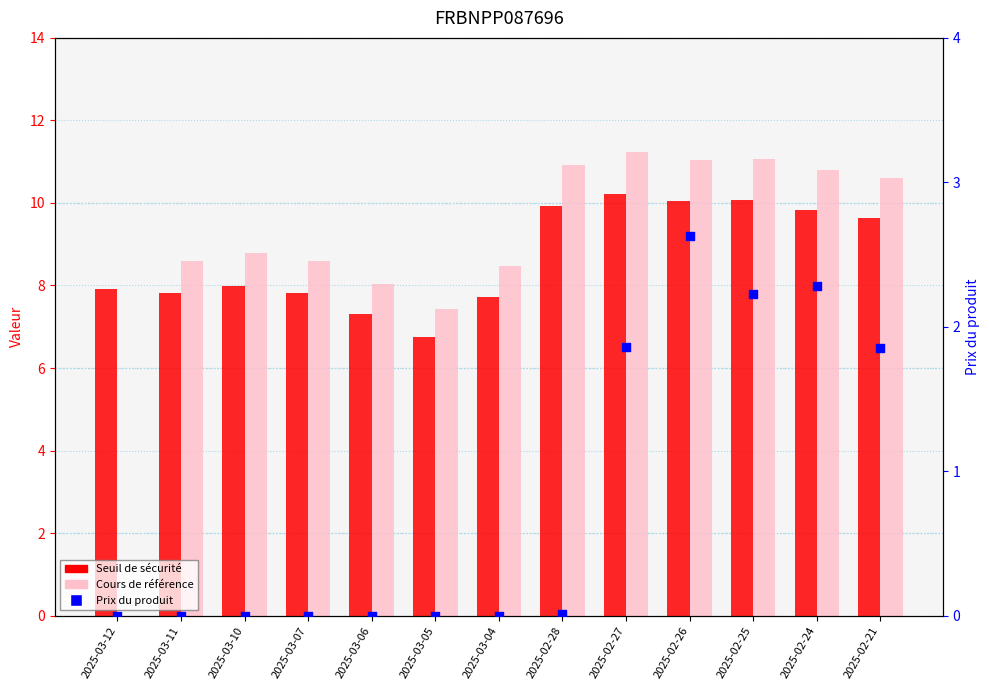

Is the value of Seuil de sécurité at 2025-03-11 greater than the value of Cours de référence at 2025-03-11?

No